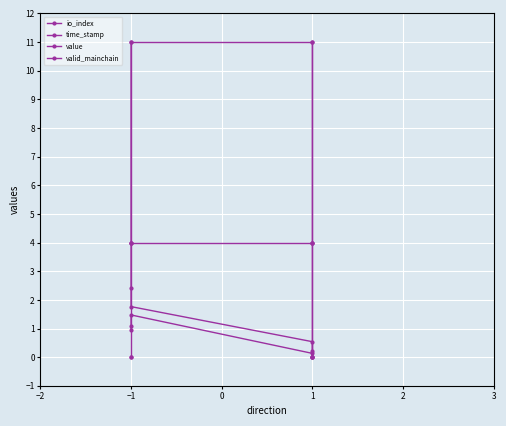

What is the average value of the time_stamp series?

2.7